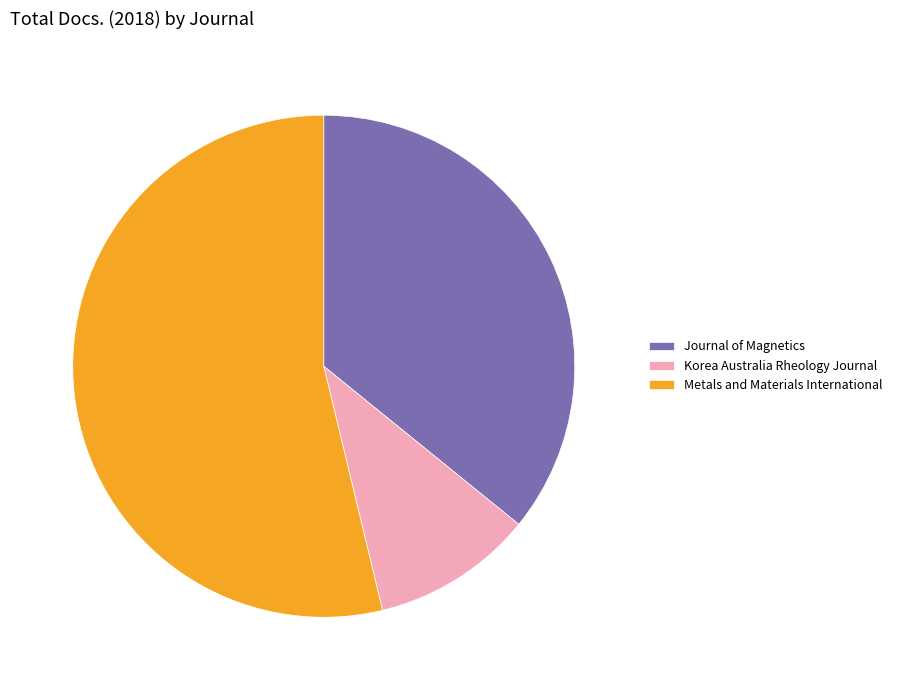

Is the sum of Journal of Magnetics and Korea Australia Rheology Journal greater than half?

No